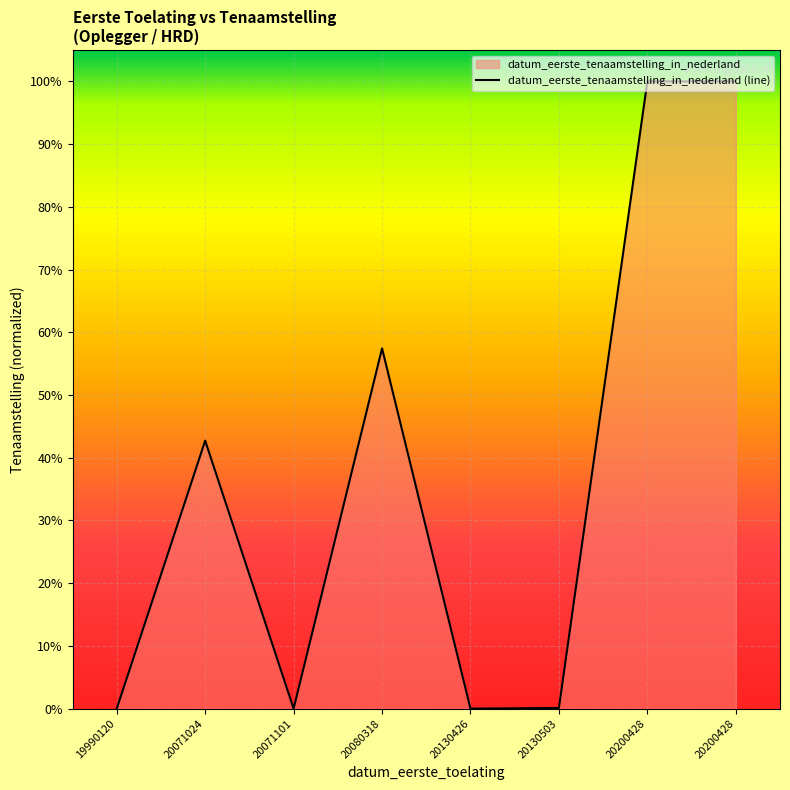

Where is the first local maximum?

20071024